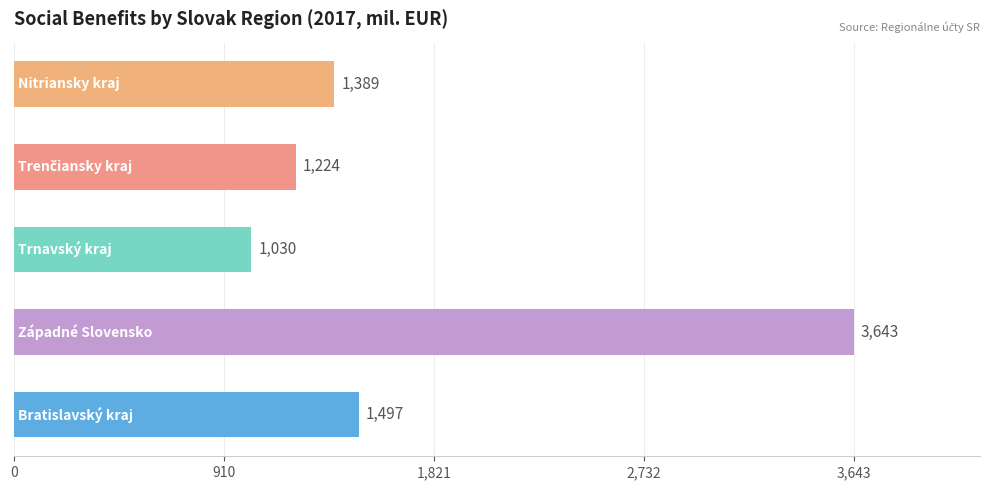

What is the maximum value shown in the chart?

3643.1